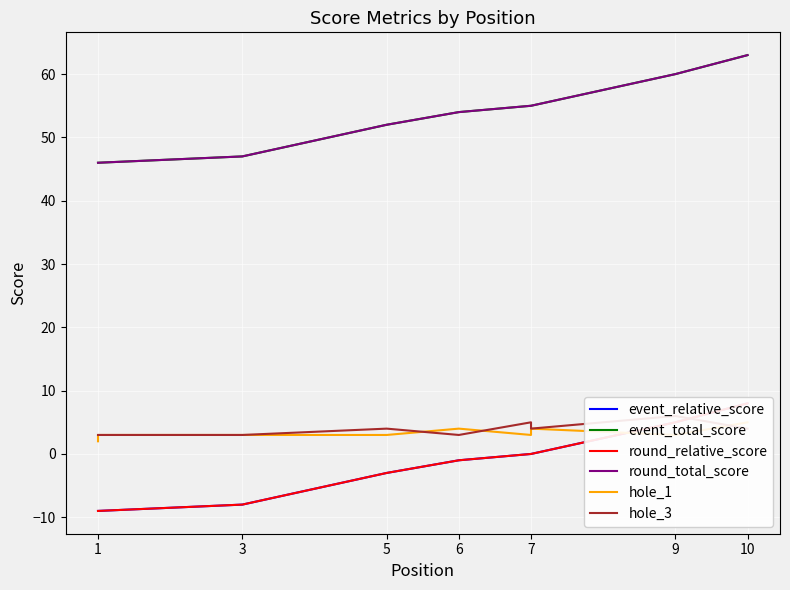

Which series has the largest range (max minus min)?

event_relative_score